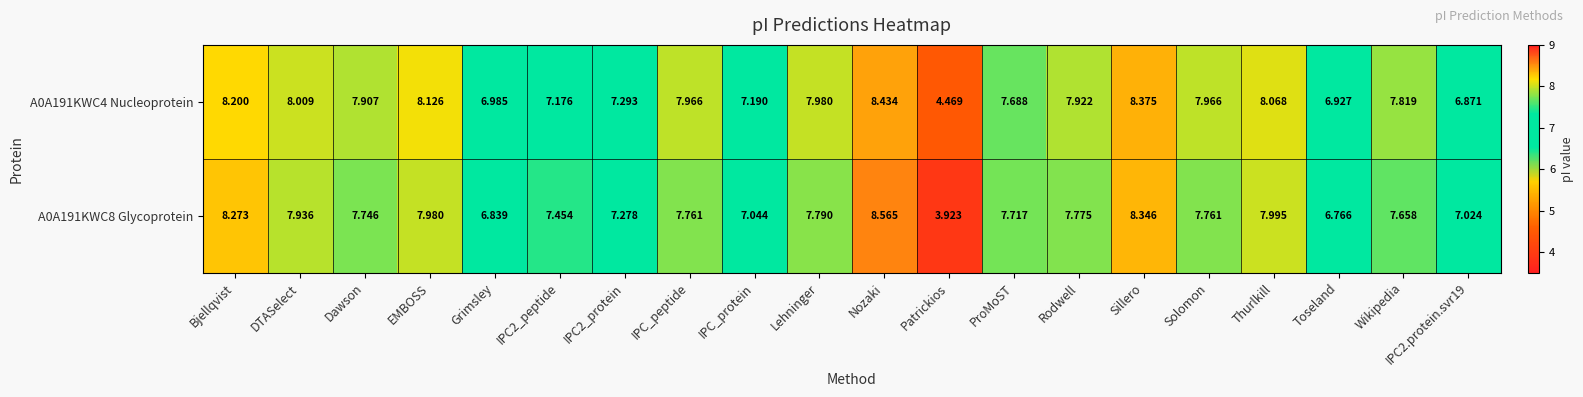

Where does the A0A191KWC8 Glycoprotein series first go above 7?

Bjellqvist